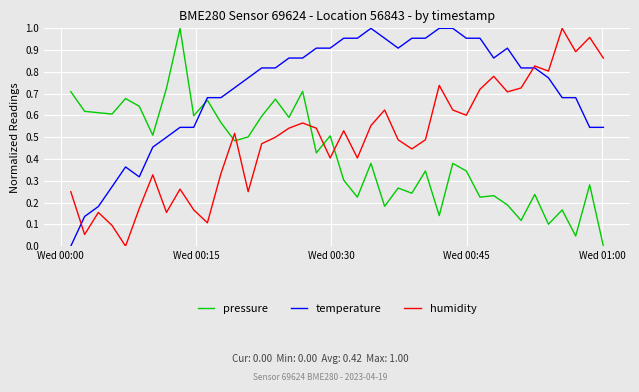

After their last crossing, which series has the higher values: pressure or temperature?

temperature